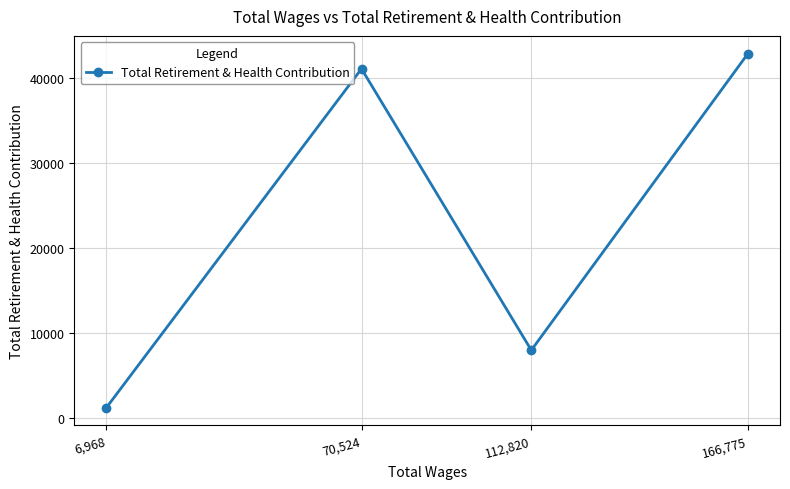

How many data points does each series have?

4